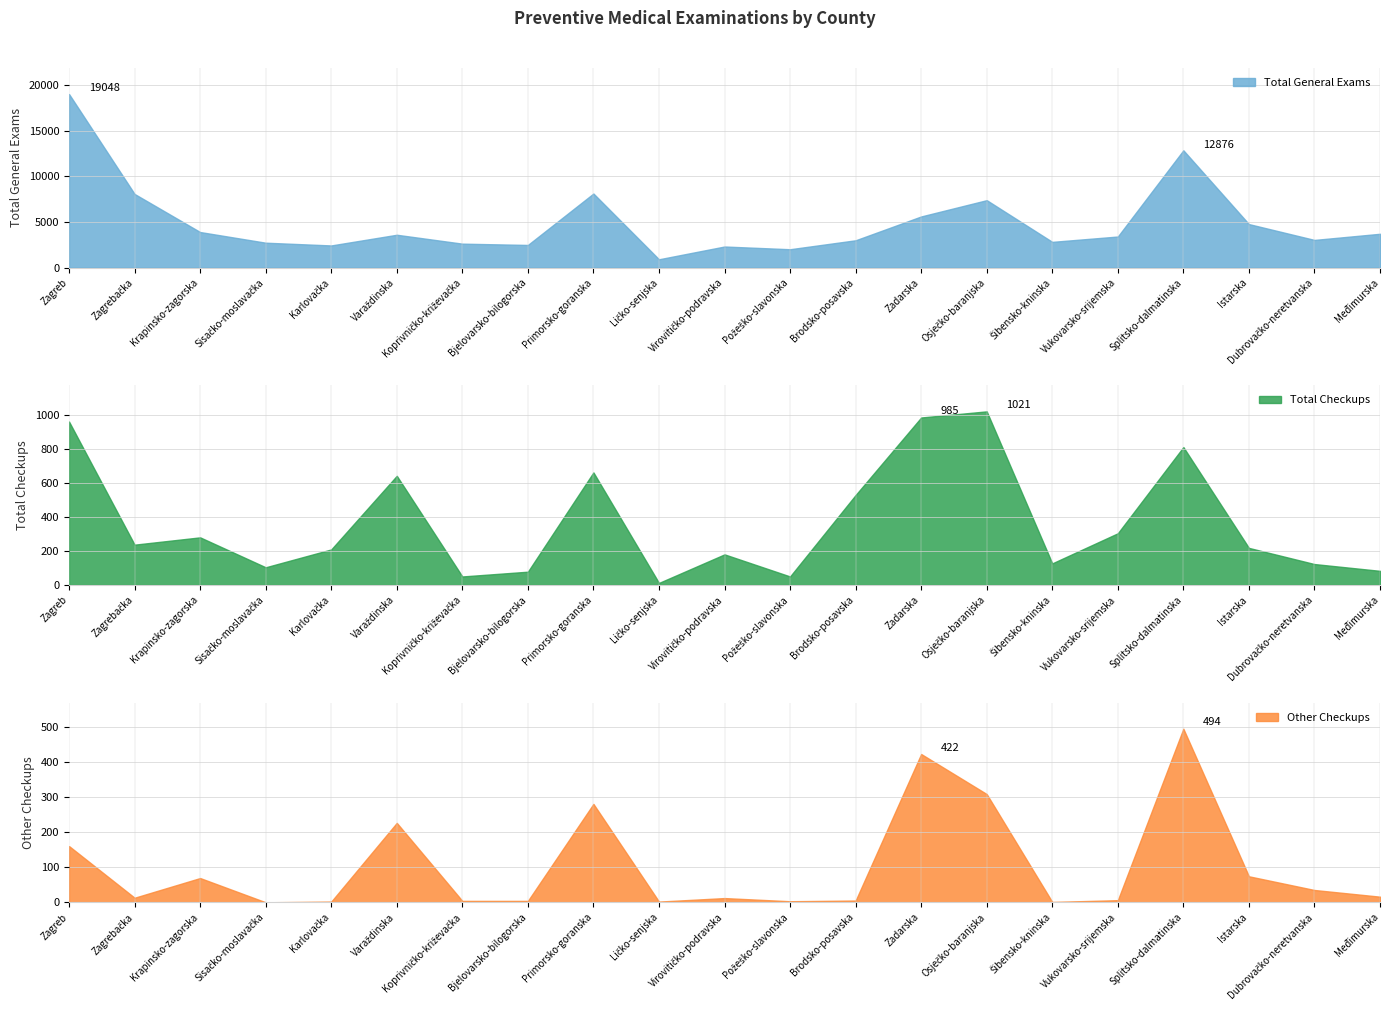

The Total Checkups series shows 113 at Istarska. True or false?

False